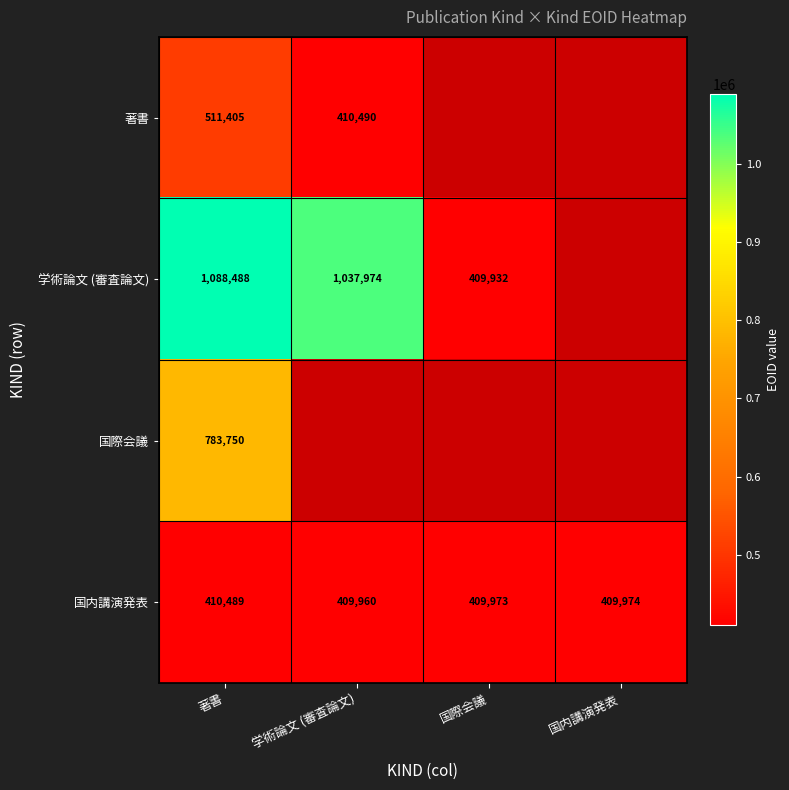

Which category has the highest value across all series?

著書